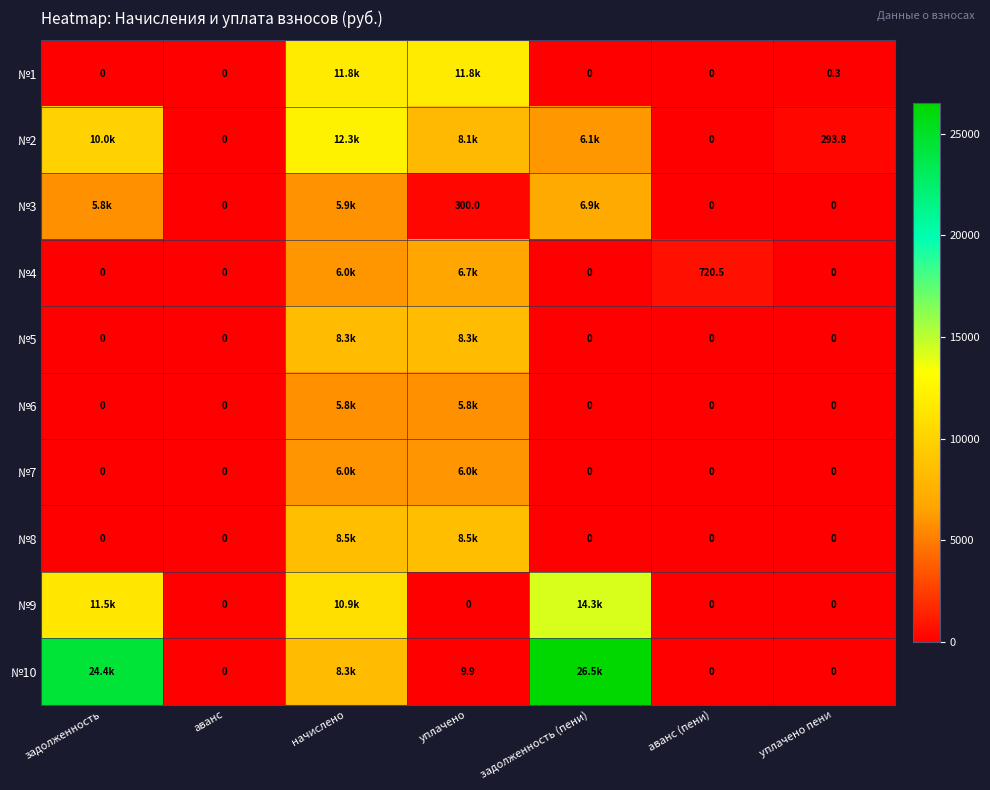

Is the value of №5 at начислено greater than the value of №3 at аванс?

Yes